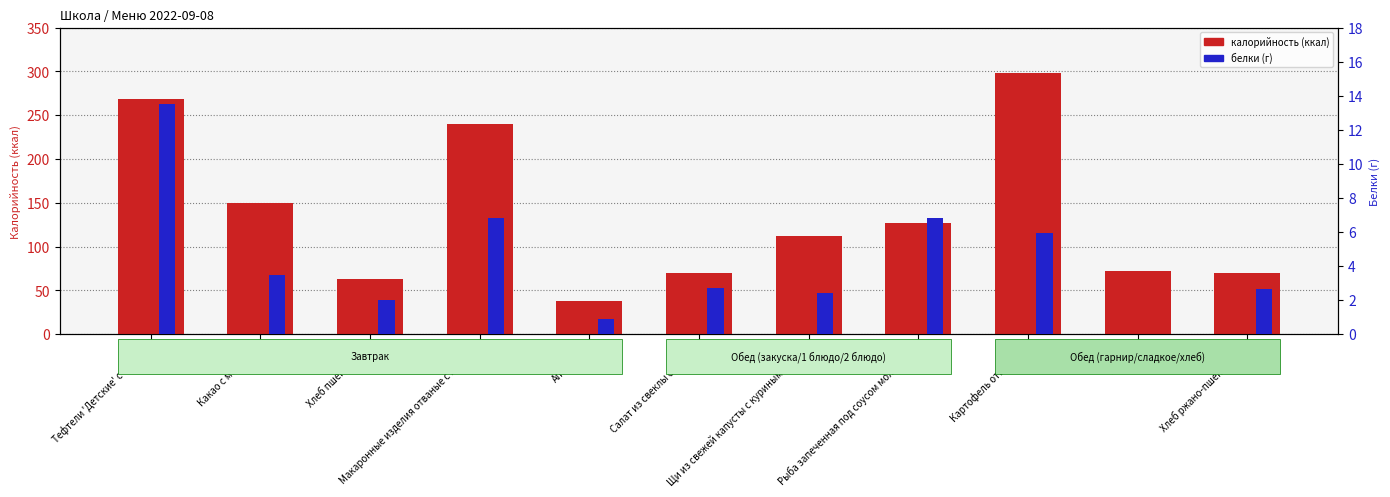

Rank the series by their maximum value, from highest to lowest.

калорийность (ккал), белки (г)